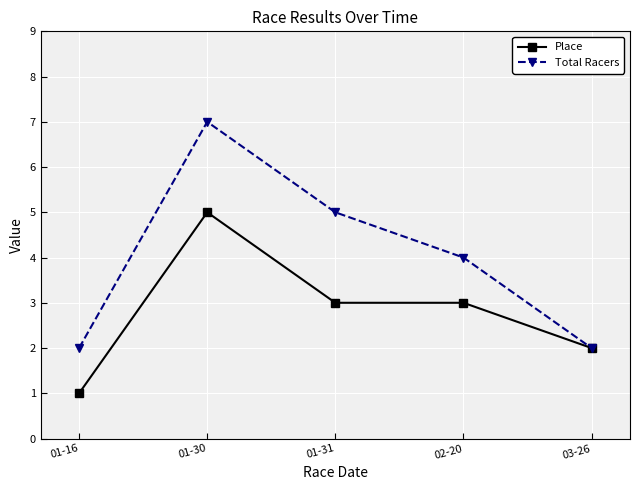

Reading right to left, list all the values displayed in this chart.

Place: 03-26=2	02-20=3	01-31=3	01-30=5	01-16=1
Total Racers: 03-26=2	02-20=4	01-31=5	01-30=7	01-16=2